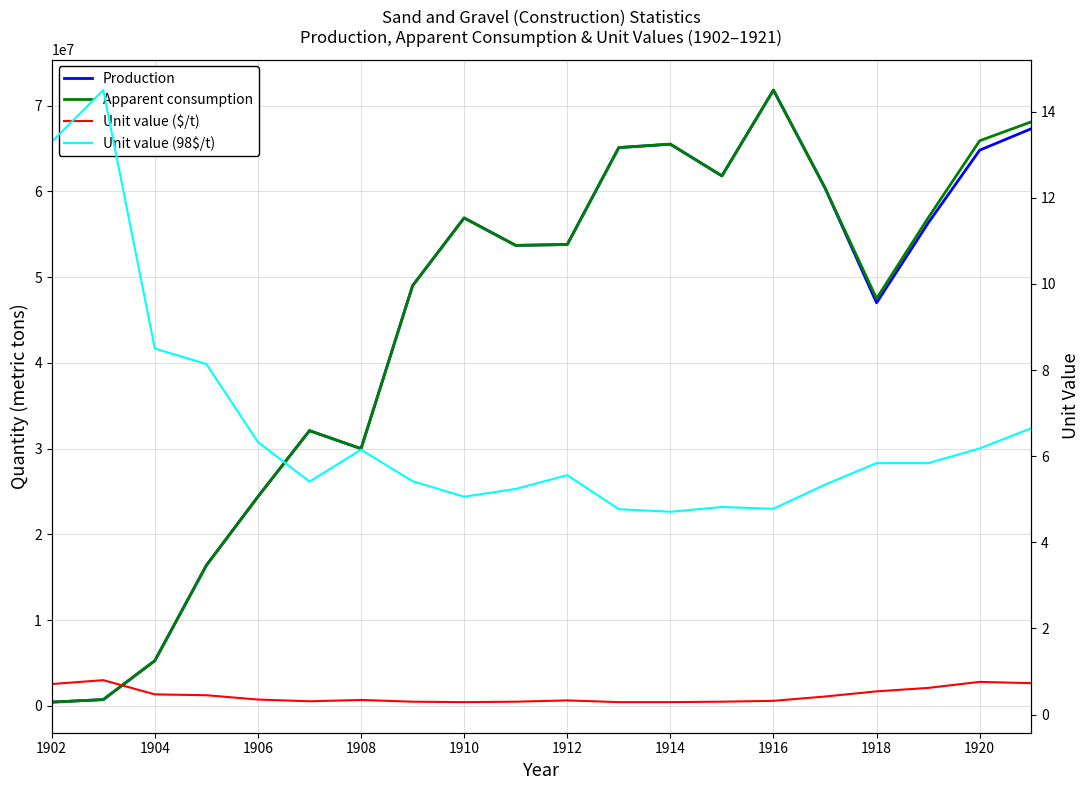

True or false: Production has a value of 19250955.7 at 1916.

False